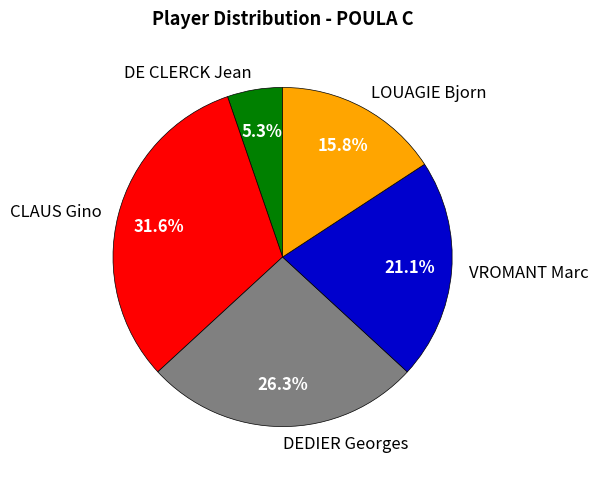

How many segments does this pie chart have?

5